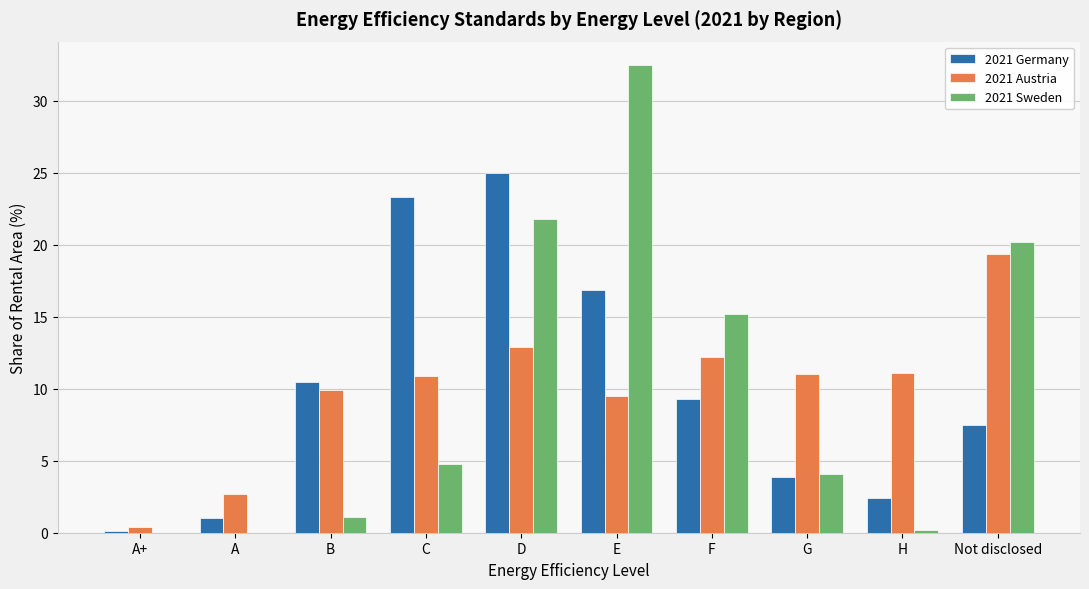

At which label does 2021 Austria reach its peak?

Not disclosed